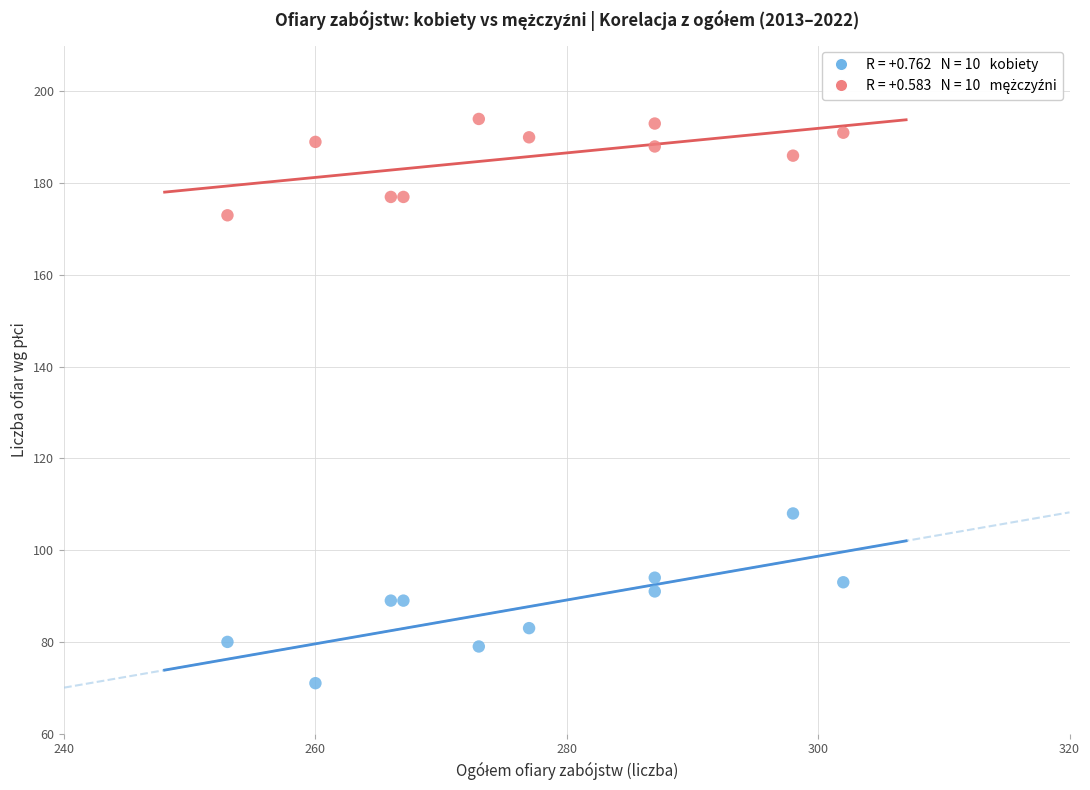

Across all data points, what is the range of Y values (max minus min)?

123